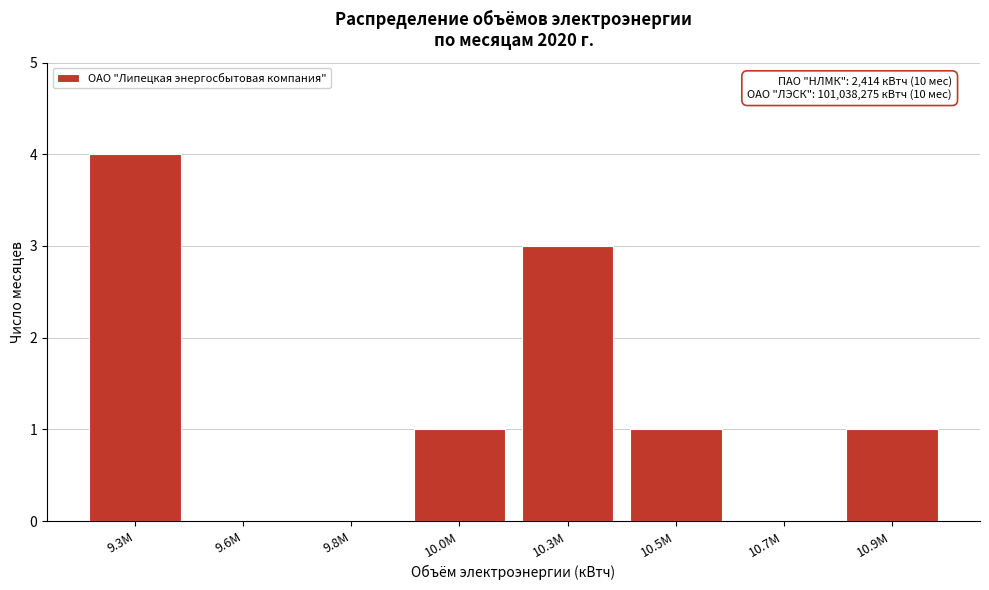

Reading left to right, extract all data points from this chart.

9.3M=4	9.6M=0	9.8M=0	10.0M=1	10.3M=3	10.5M=1	10.7M=0	10.9M=1